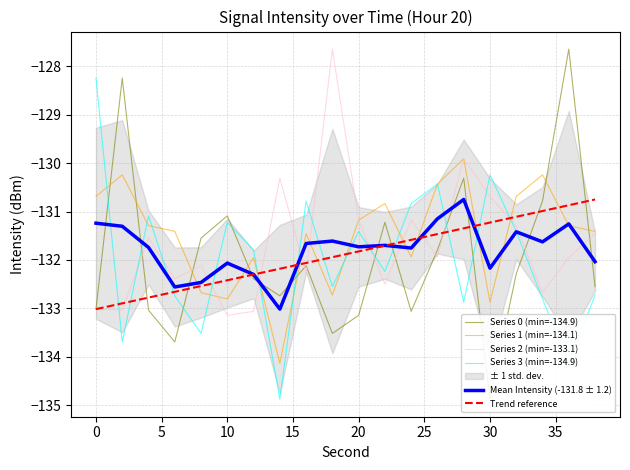

The value of Series 3 (min=-134.9) at 0 is -128.2. True or false?

True